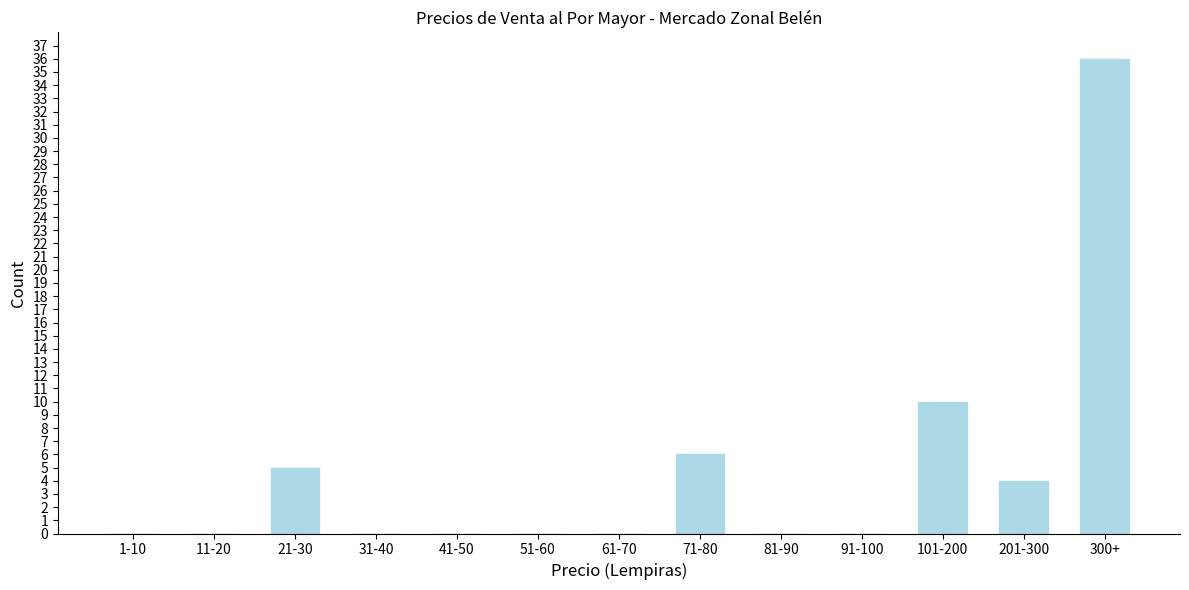

Reading right to left, extract all data points from this chart.

300+=36	201-300=4	101-200=10	91-100=0	81-90=0	71-80=6	61-70=0	51-60=0	41-50=0	31-40=0	21-30=5	11-20=0	1-10=0